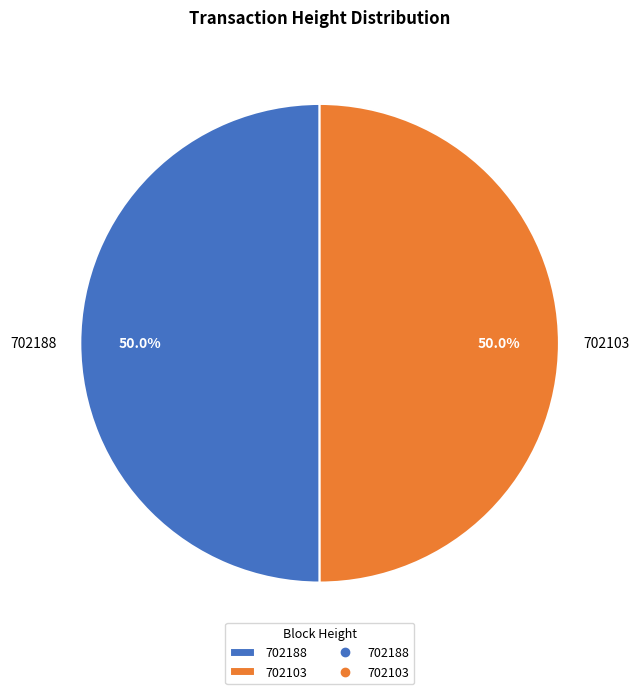

Is it true that 702103 is 50% of the pie?

True